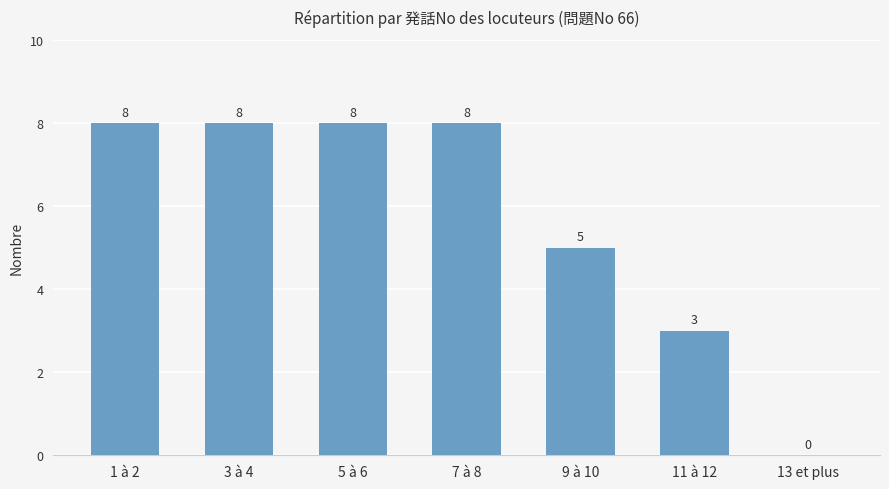

Is it true that the value at 11 à 12 is 3?

True